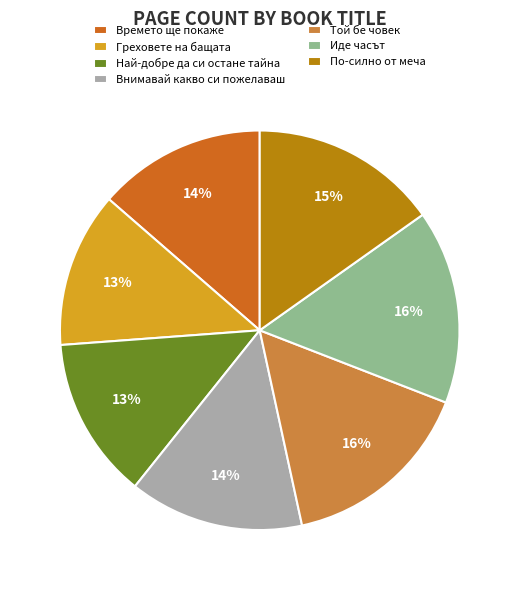

True or false: Най-добре да си остане тайна accounts for 5% of the total.

False